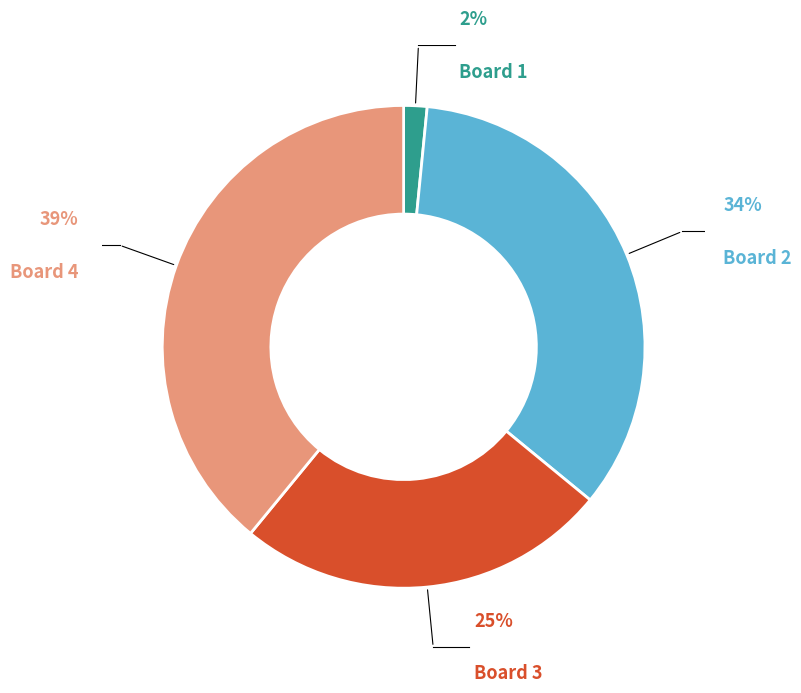

To the nearest percent, what is the average slice percentage?

25%